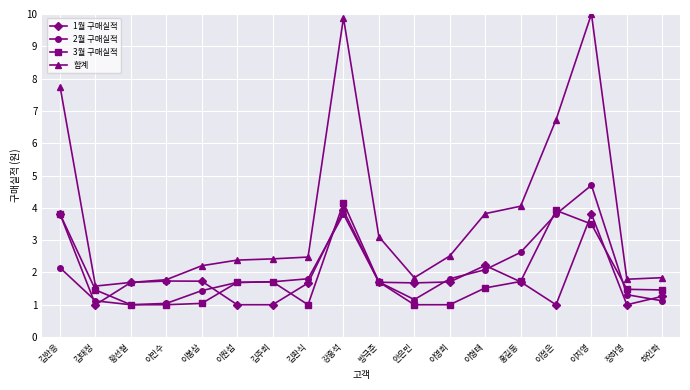

What is the maximum value shown in the chart?

10.0